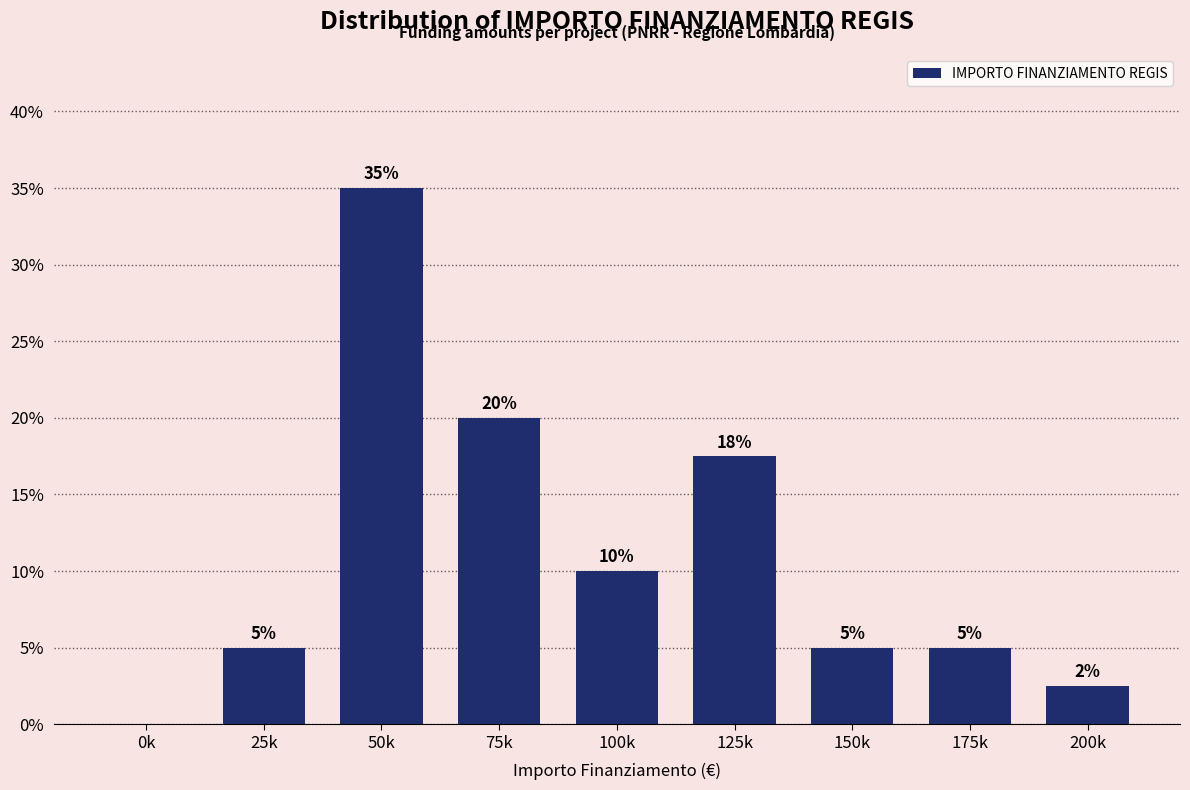

The value at 175k is 5.0. True or false?

True